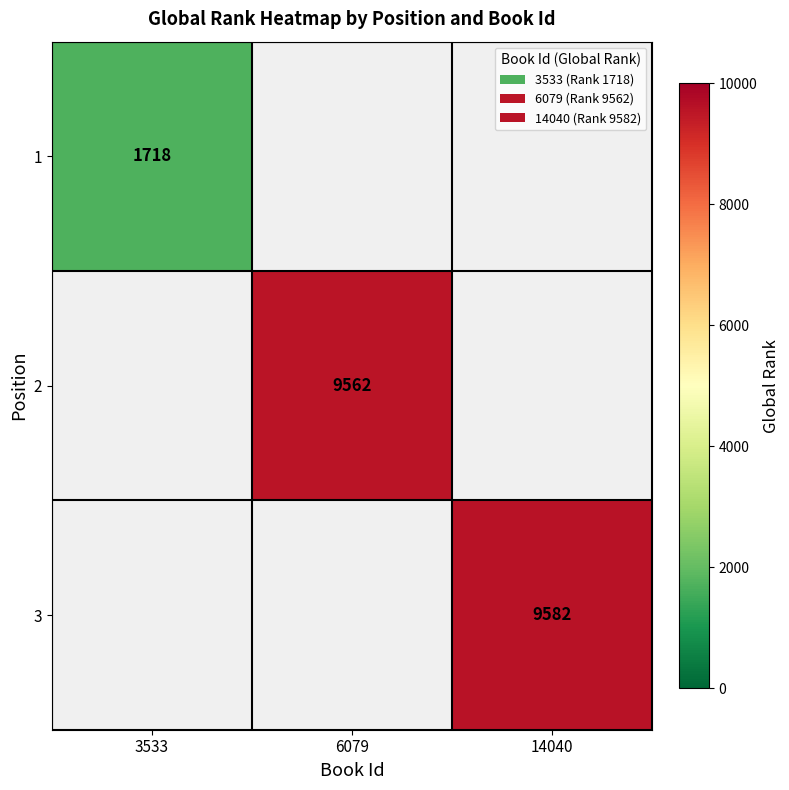

The 1 series shows 3050 at 3533. True or false?

False